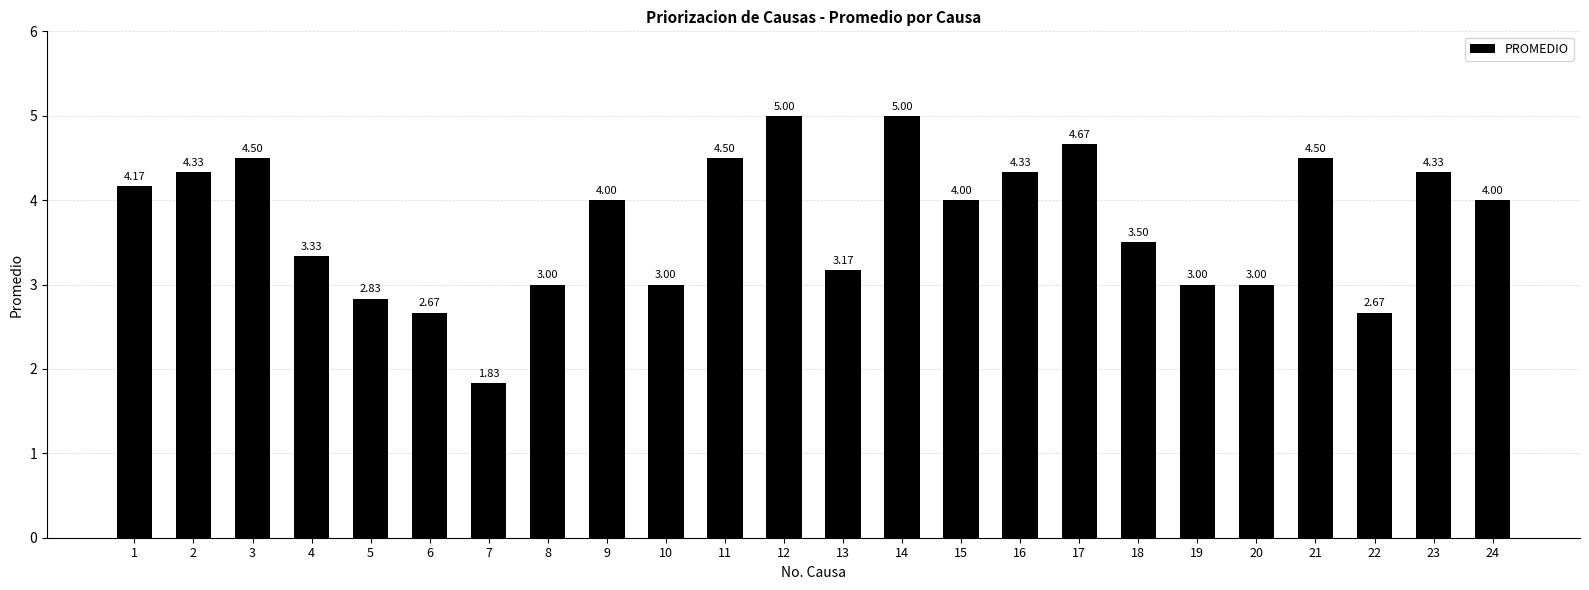

What is the sum of the values at 3 and 8?

7.5